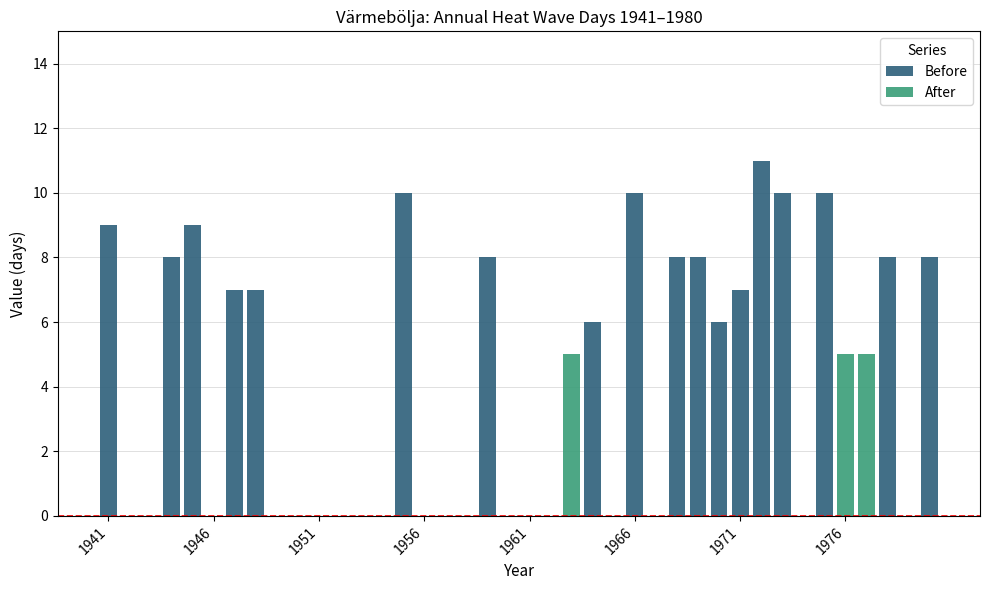

What is the value of the Before bar at the 26th from the left?

10